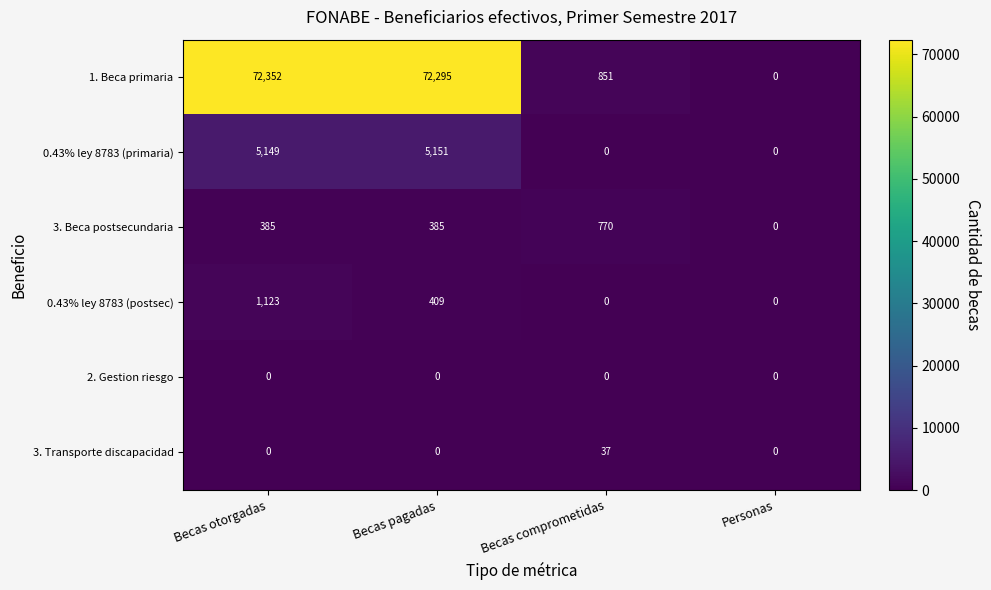

What is the highest value of the 3. Transporte discapacidad series?

37